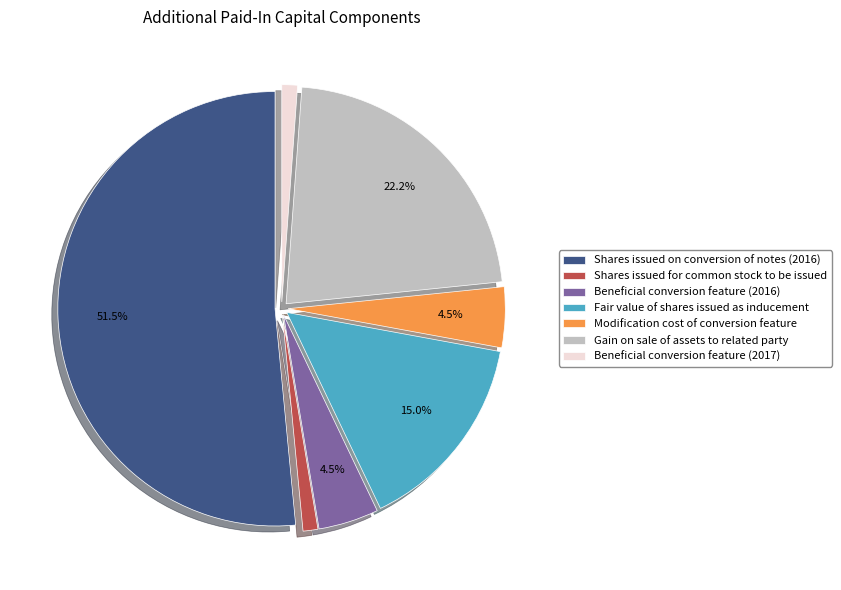

Which has a higher value, Shares issued for common stock to be issued or Modification cost of conversion feature?

Modification cost of conversion feature